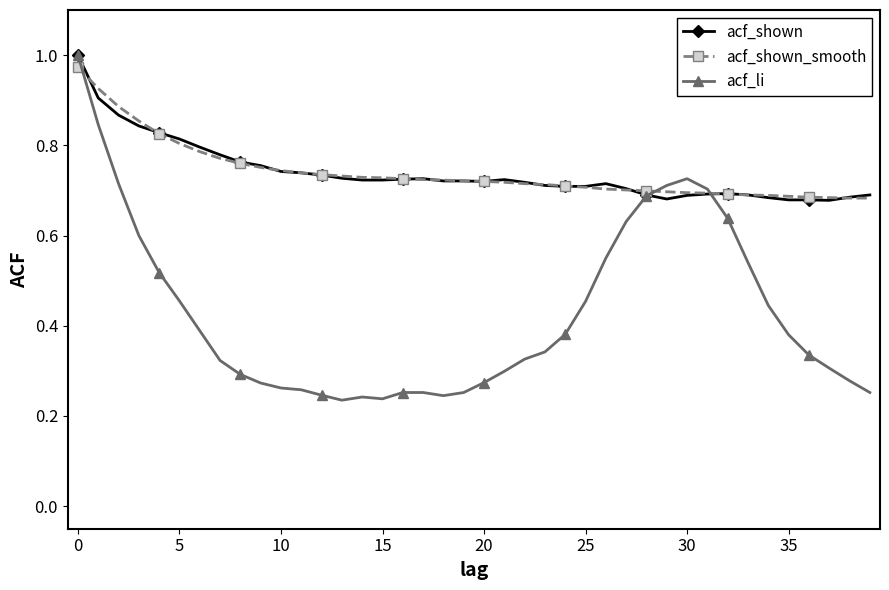

At how many categories does at least one series exceed 0?

40